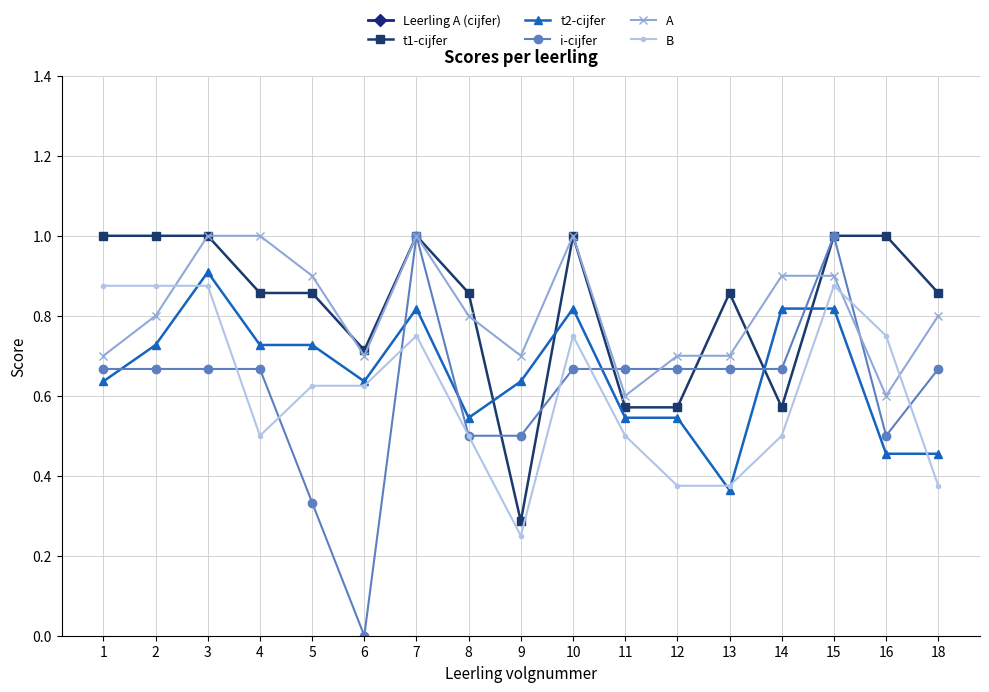

True or false: A and Leerling A (cijfer) cross at least once.

False